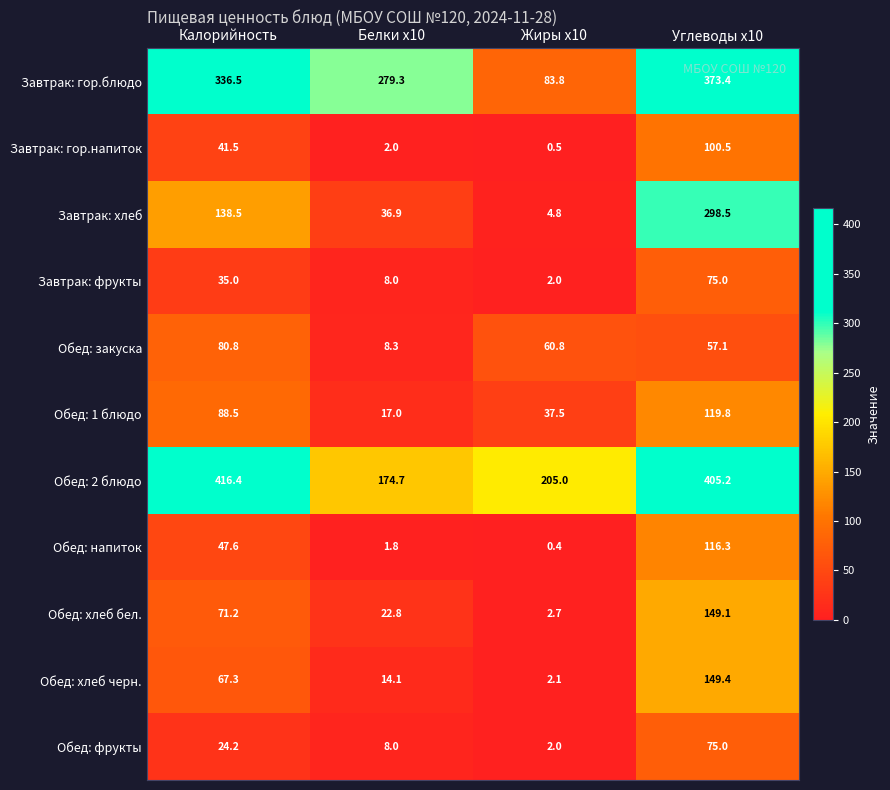

Which category has the lowest value in the Обед: 1 блюдо series?

Белки x10